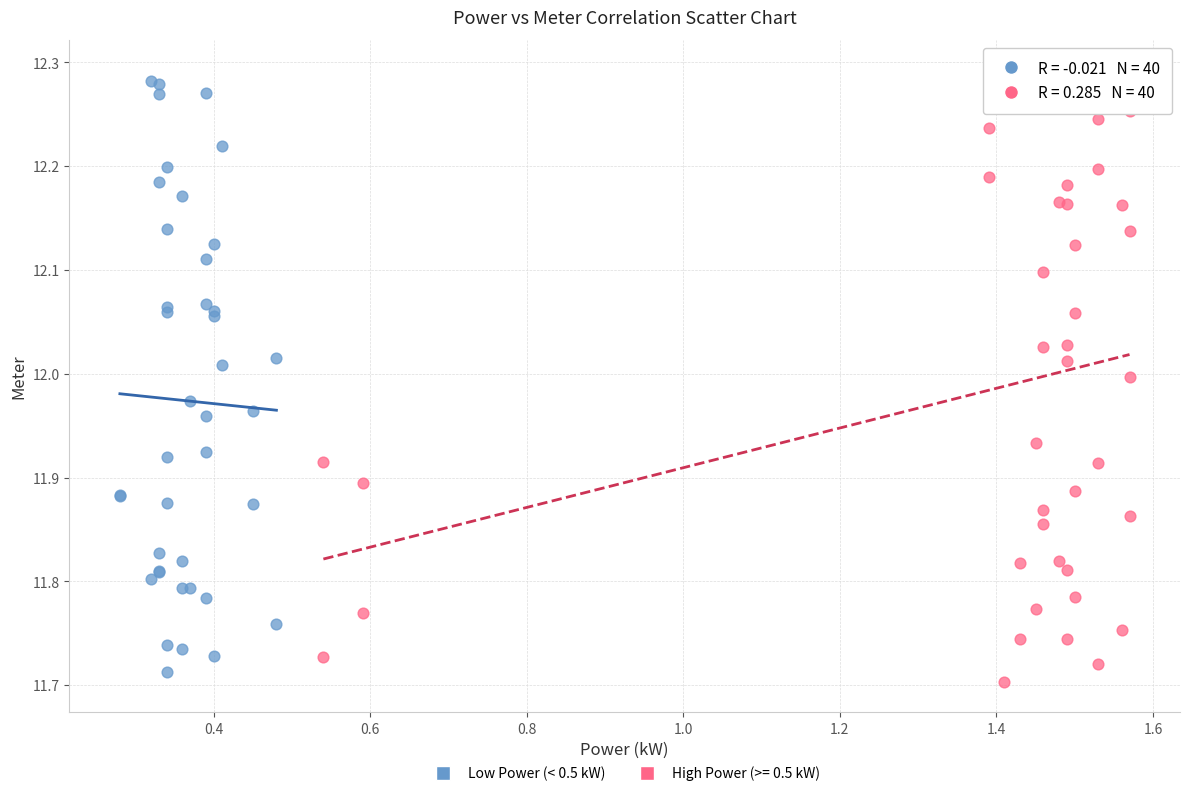

What are all the series names shown in the legend?

Low Power (< 0.5 kW), High Power (>= 0.5 kW)